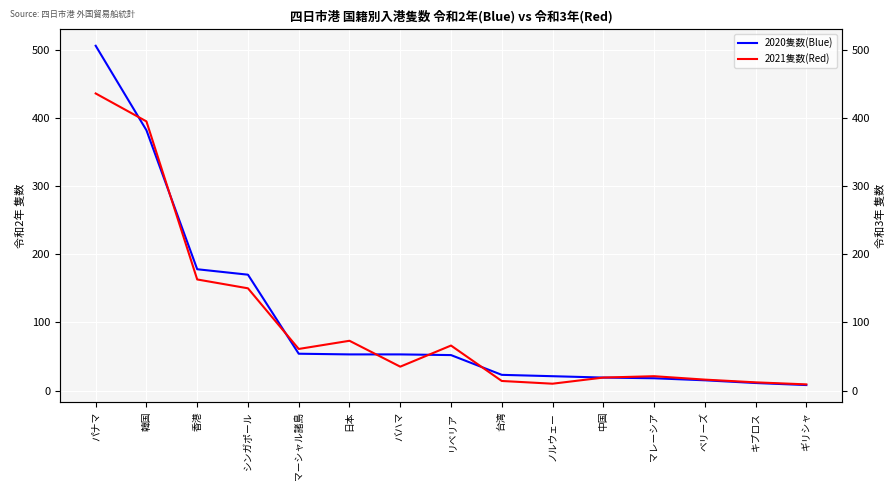

What is the difference between the highest and lowest values at バハマ?

18